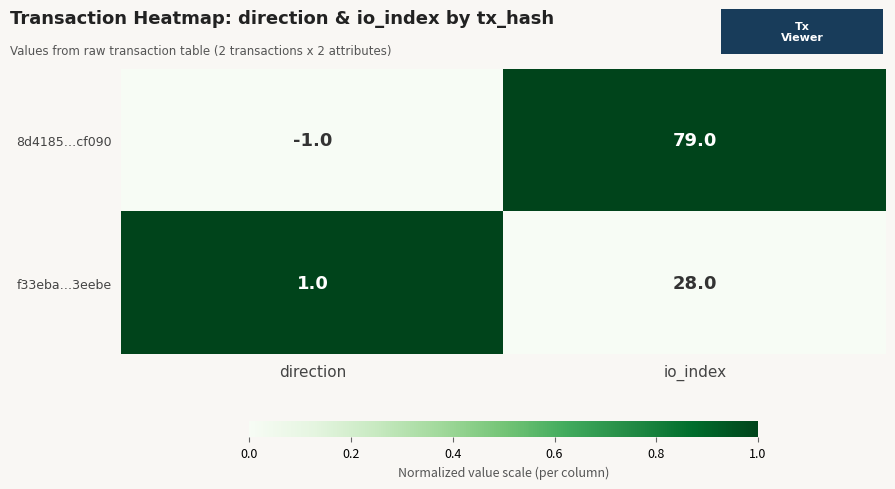

Which series changed the most between direction and io_index?

8d4185…cf090